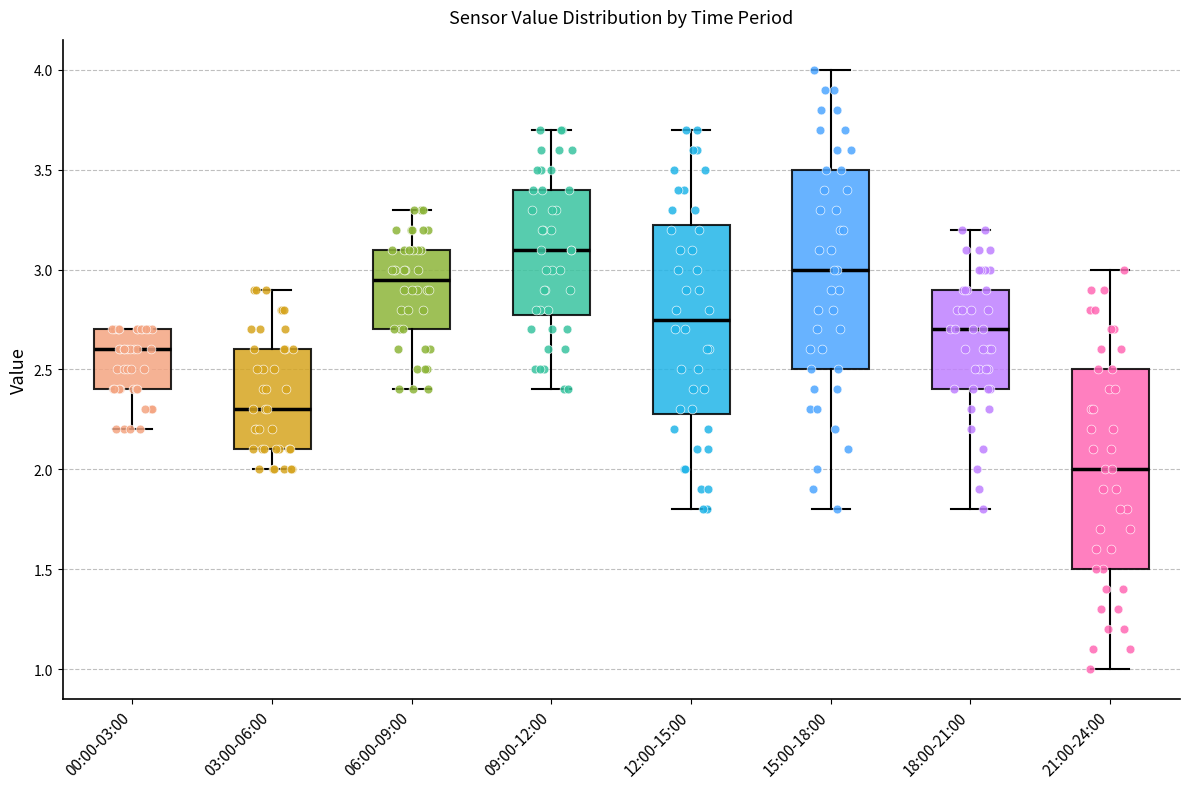

Reading left to right, read every box against the y-axis: the position of its median line, the range the box covers, and the ends of its whiskers. The values are not printed on the chart, so give them approximately, as read against the axis.

00:00-03:00: median 2.60, box 2.40 to 2.70, whiskers 2.20 to 2.70
03:00-06:00: median 2.30, box 2.10 to 2.60, whiskers 2.00 to 2.90
06:00-09:00: median 2.95, box 2.70 to 3.10, whiskers 2.40 to 3.30
09:00-12:00: median 3.10, box 2.80 to 3.40, whiskers 2.40 to 3.70
12:00-15:00: median 2.75, box 2.30 to 3.25, whiskers 1.80 to 3.70
15:00-18:00: median 3.00, box 2.50 to 3.50, whiskers 1.80 to 4.00
18:00-21:00: median 2.70, box 2.40 to 2.90, whiskers 1.80 to 3.20
21:00-24:00: median 2.00, box 1.50 to 2.50, whiskers 1.00 to 3.00